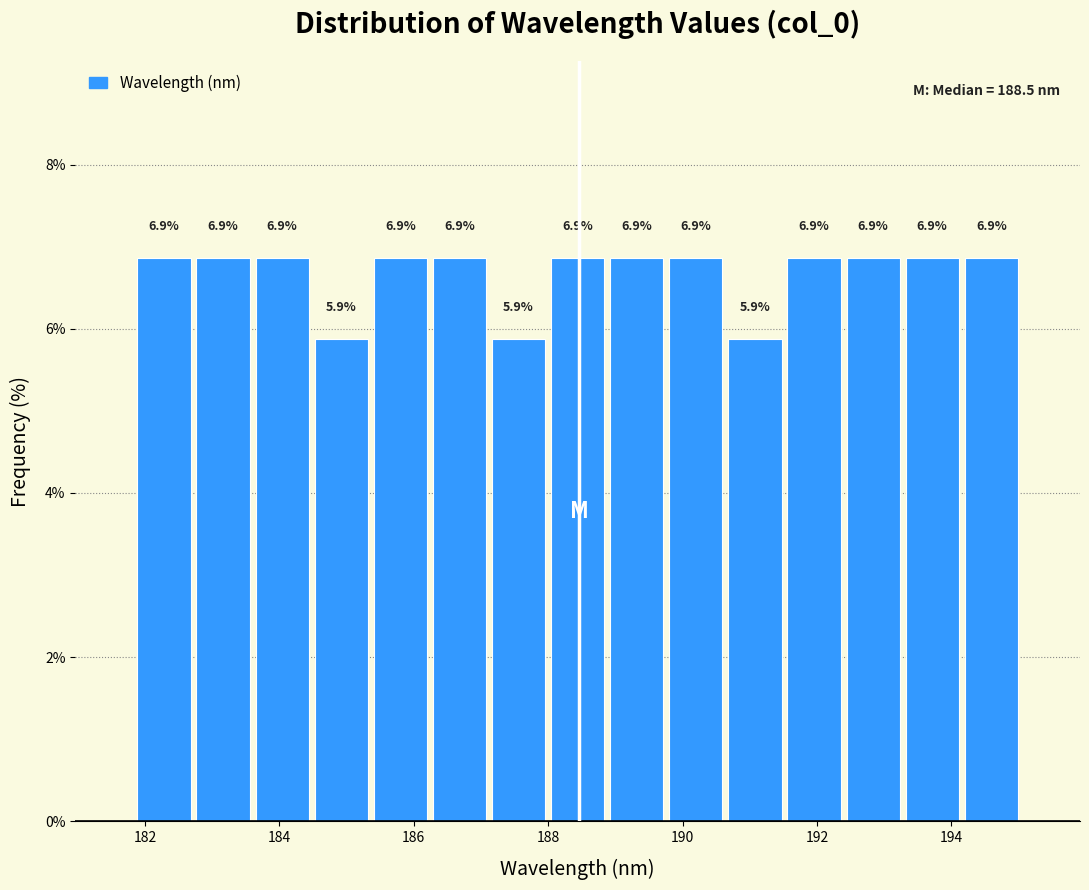

Reading left to right, list every bar in this chart as the range it spans on the x-axis followed by its height. The bar edges are not printed on the chart, so give them approximately, as read against the axis.

181.8 to 182.8: 6.9
182.8 to 183.6: 6.9
183.6 to 184.4: 6.9
184.4 to 185.4: 5.9
185.4 to 186.2: 6.9
186.2 to 187.2: 6.9
187.2 to 188.0: 5.9
188.0 to 188.8: 6.9
188.8 to 189.8: 6.9
189.8 to 190.6: 6.9
190.6 to 191.6: 5.9
191.6 to 192.4: 6.9
192.4 to 193.2: 6.9
193.2 to 194.2: 6.9
194.2 to 195.0: 6.9